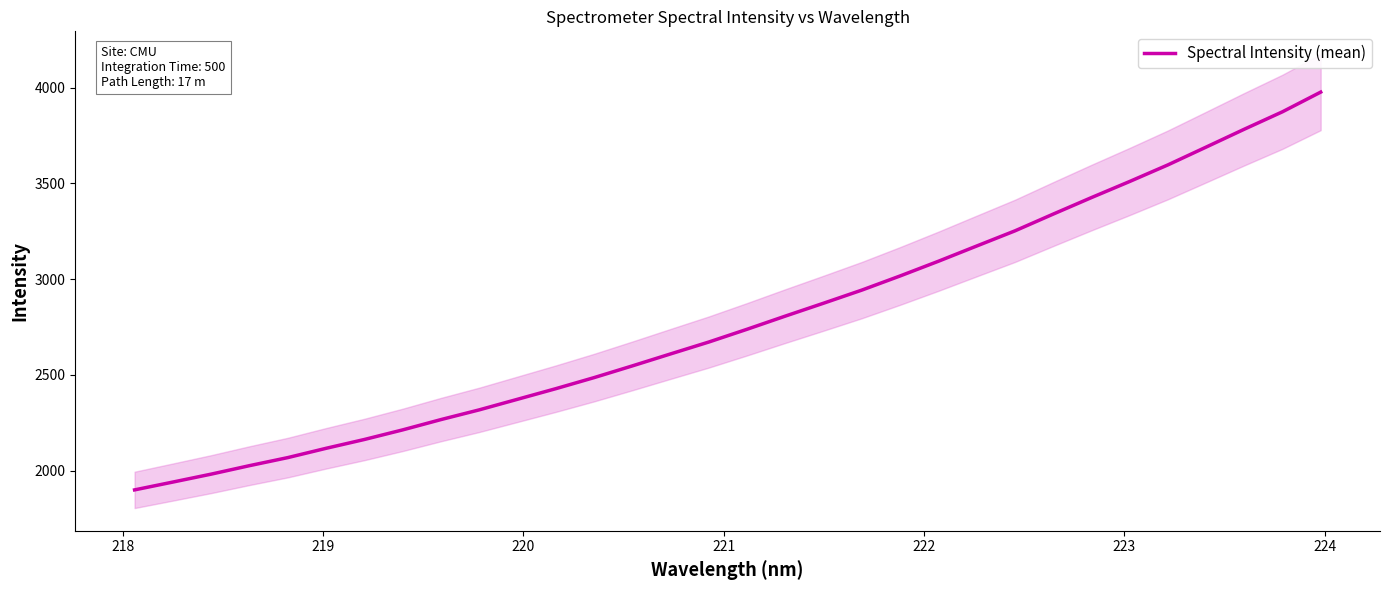

What is the lowest value of the Spectral Intensity (mean) series?

1898.8